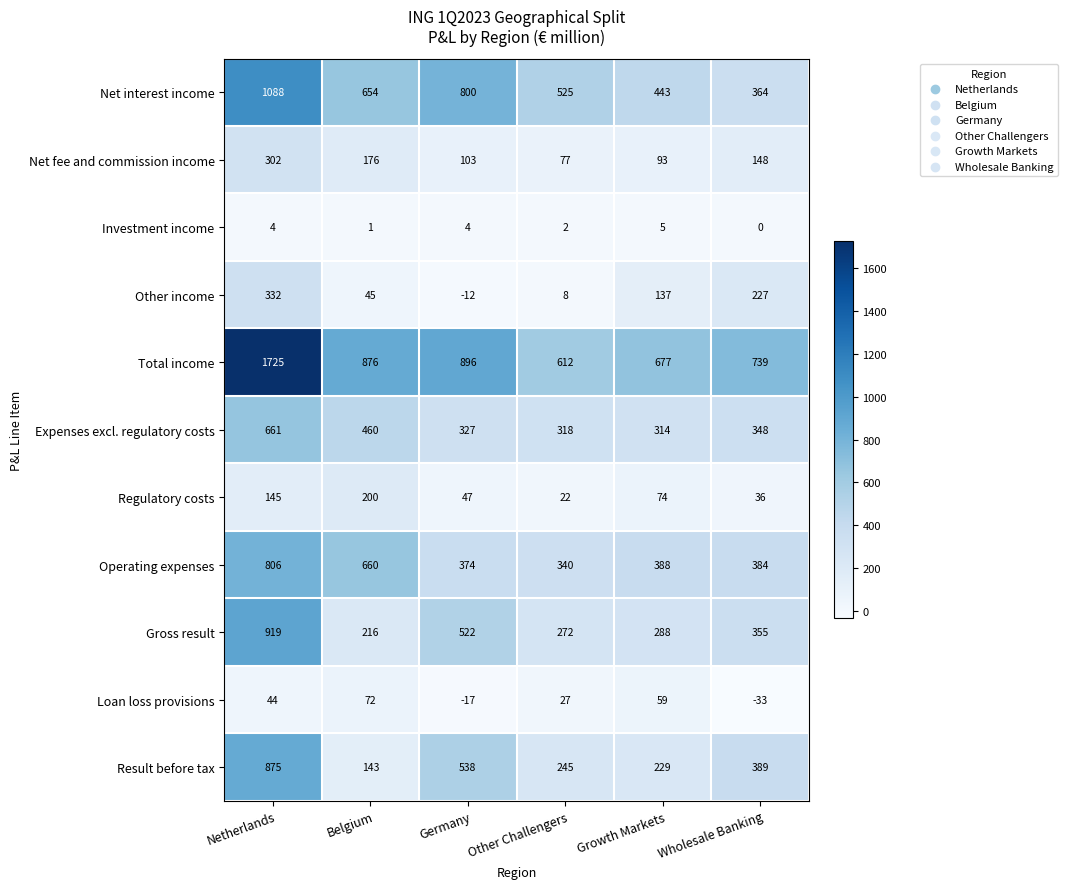

Count the number of categories in the chart.

6